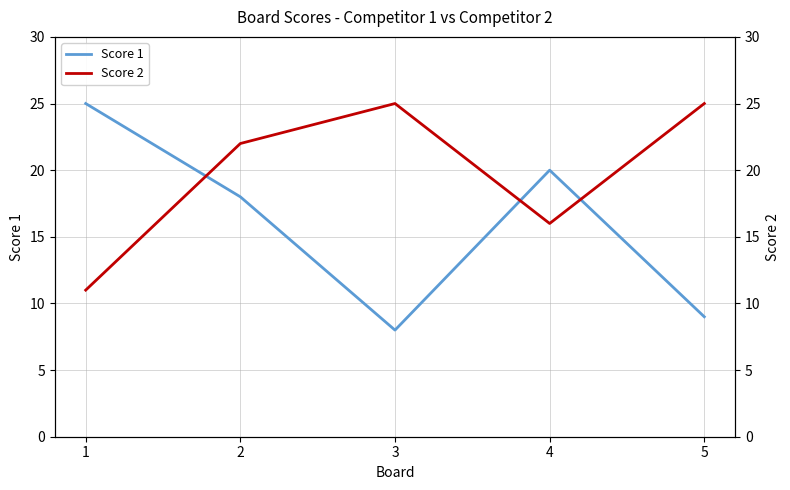

Which series has the widest spread of values?

Score 1